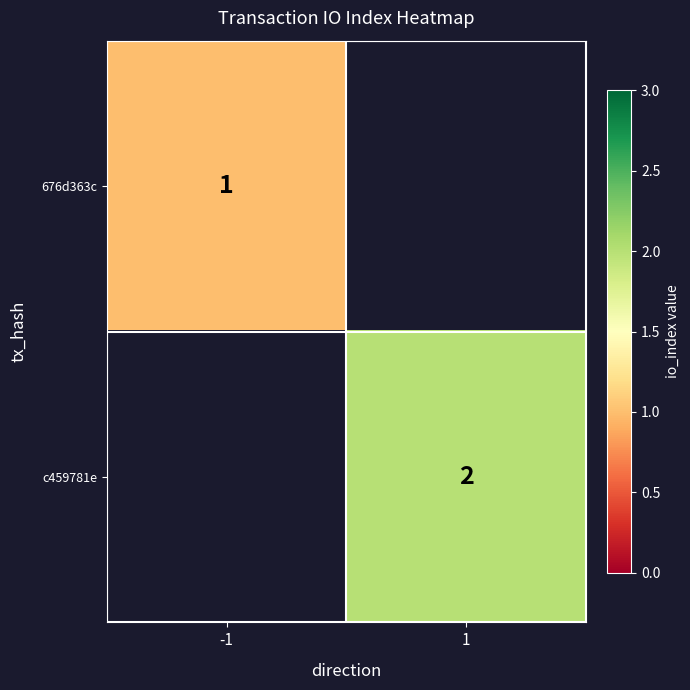

Is it true that 676d363c equals 2 at -1?

False